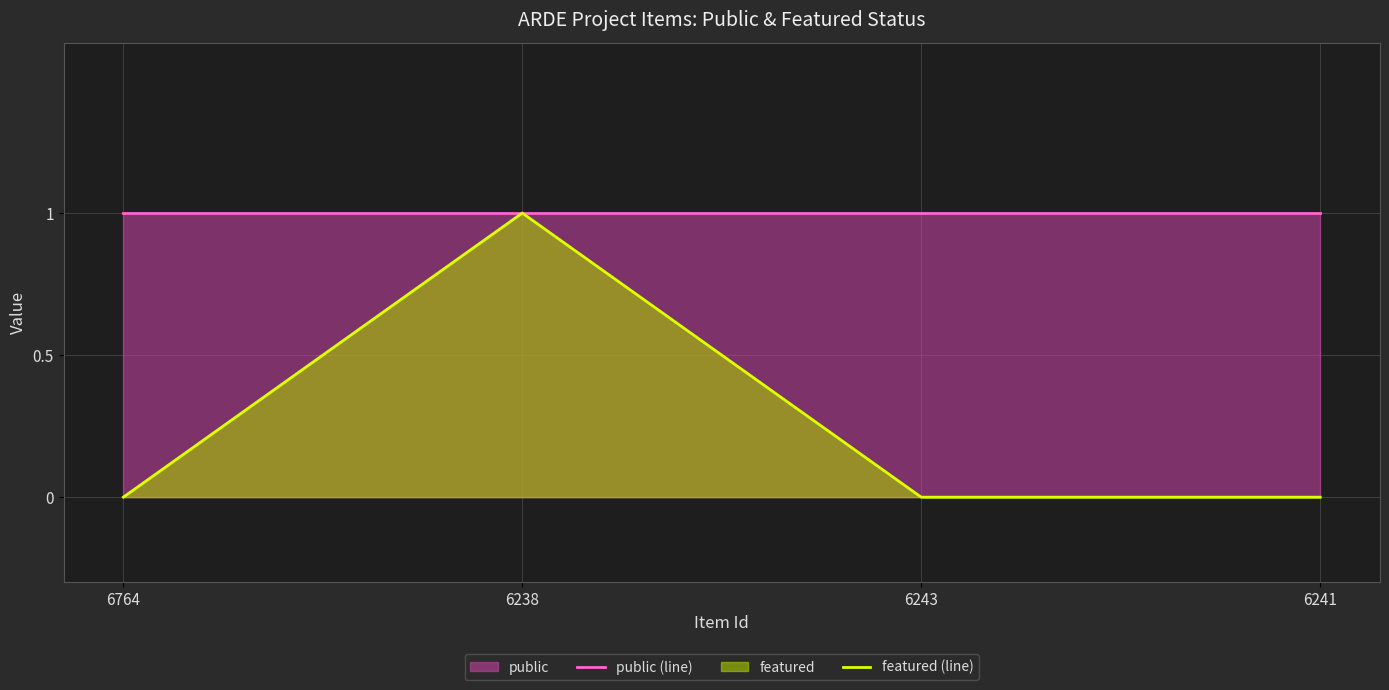

What is the label of the 3rd point from the left?

6243